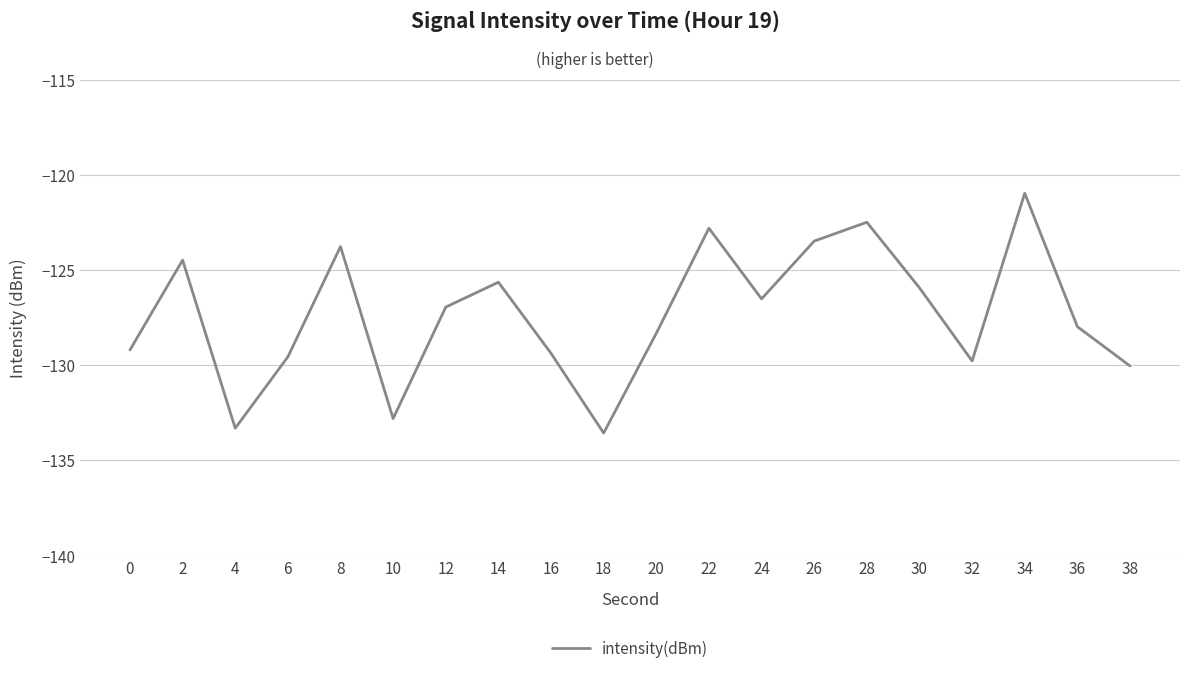

How many lines are shown in the chart?

1